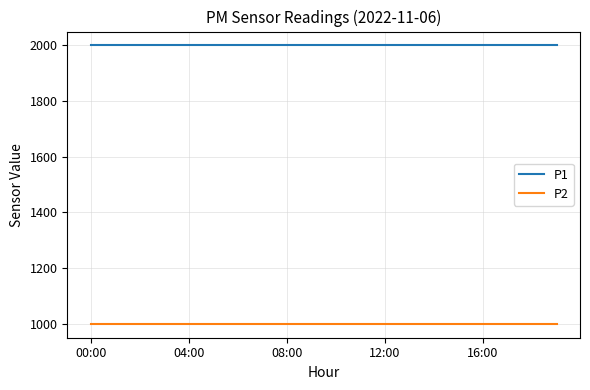

True or false: P2 and P1 intersect in this chart.

False